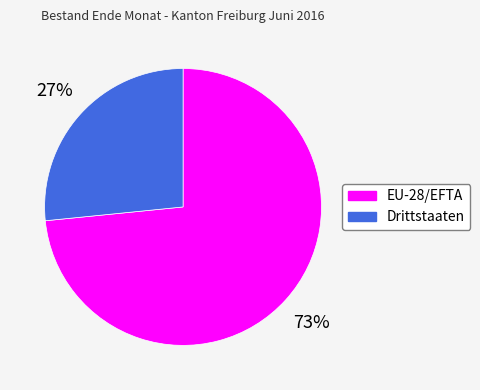

Is it true that Drittstaaten is 27% of the pie?

True